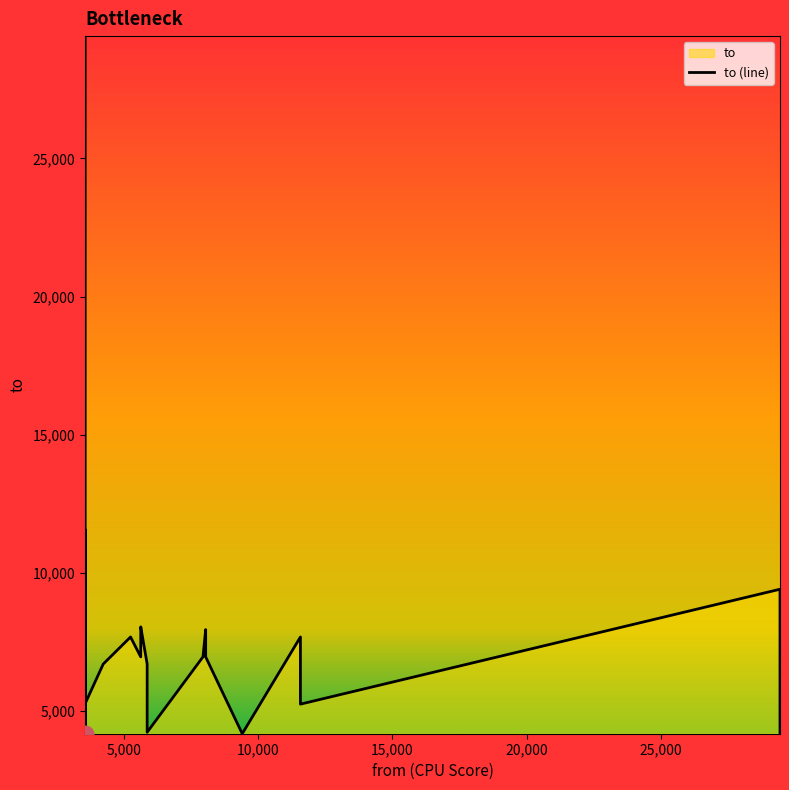

How many values exceed 6965?

12